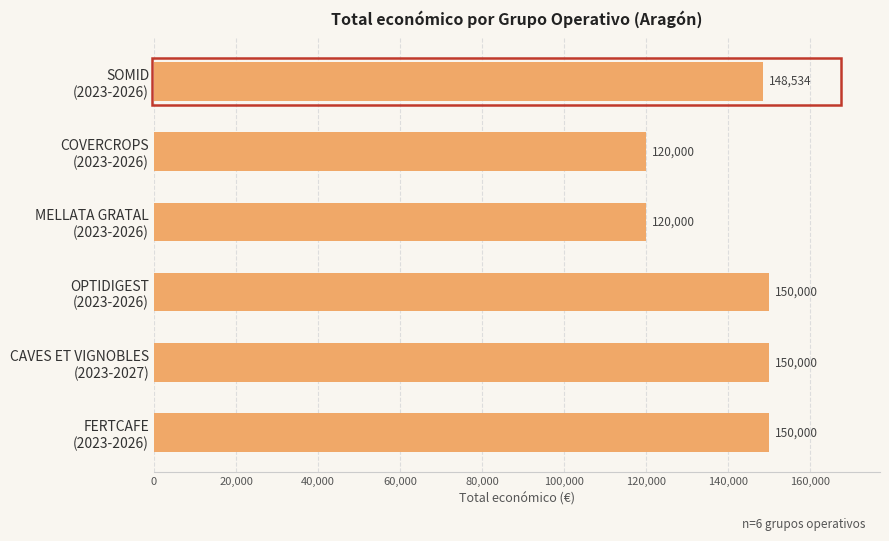

Reading top to bottom, list all the values displayed in this chart.

148534	120000	120000	150000	150000	150000